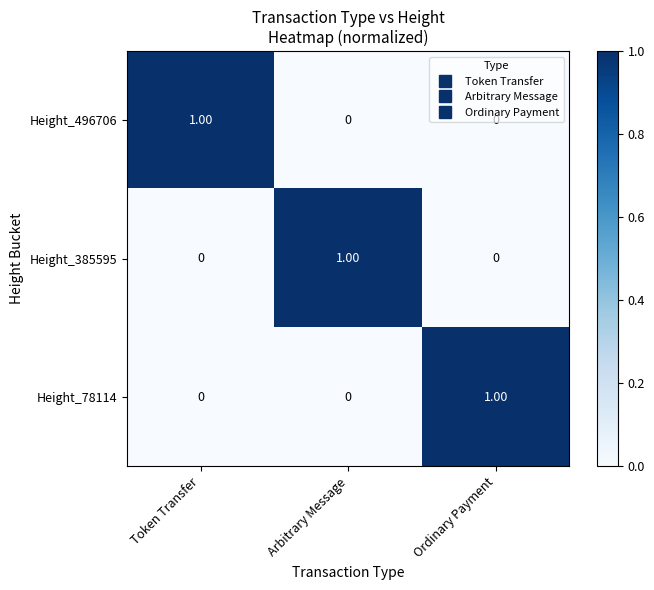

At how many categories does at least one series exceed 0?

3